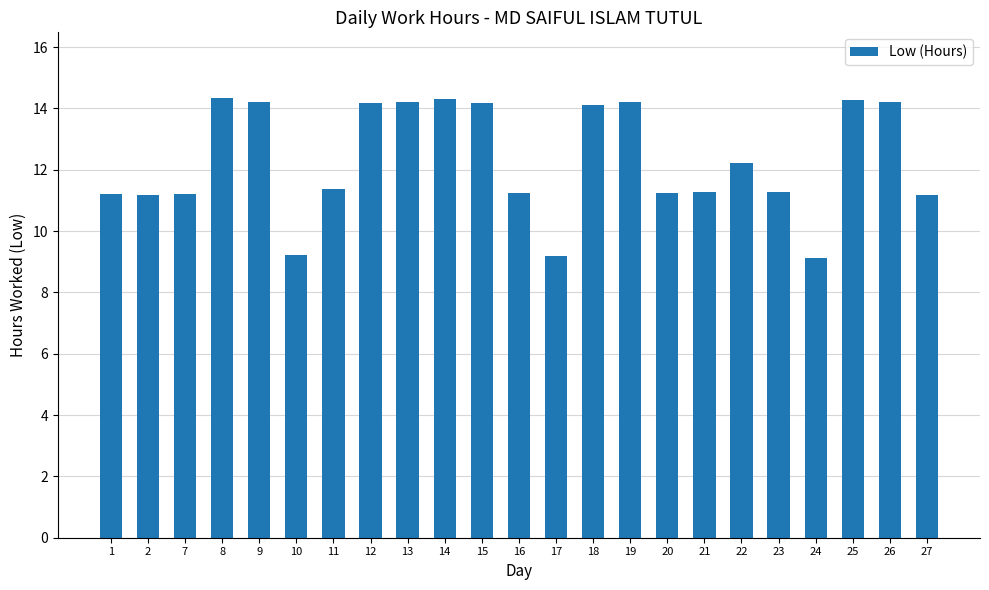

What is the average value?

12.3